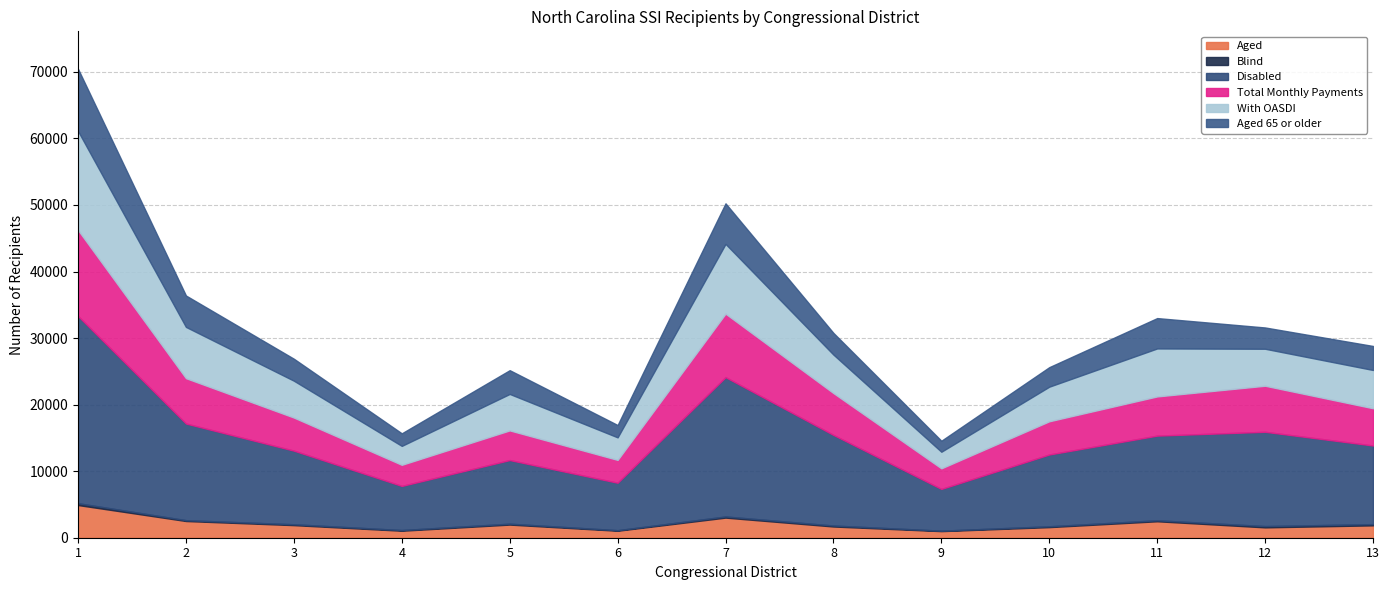

At how many categories does at least one series exceed 4074?

13